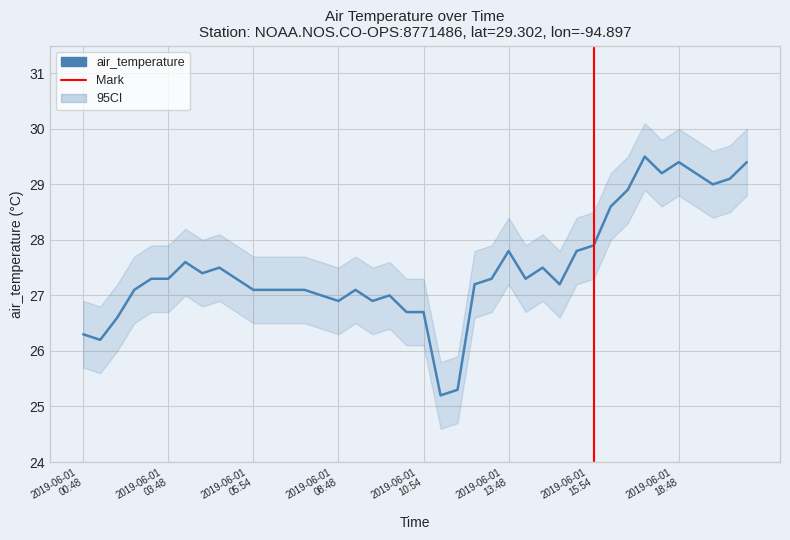

Between 2019-06-01T08:48 and 2019-06-01T08:54, which is larger?

2019-06-01T08:54